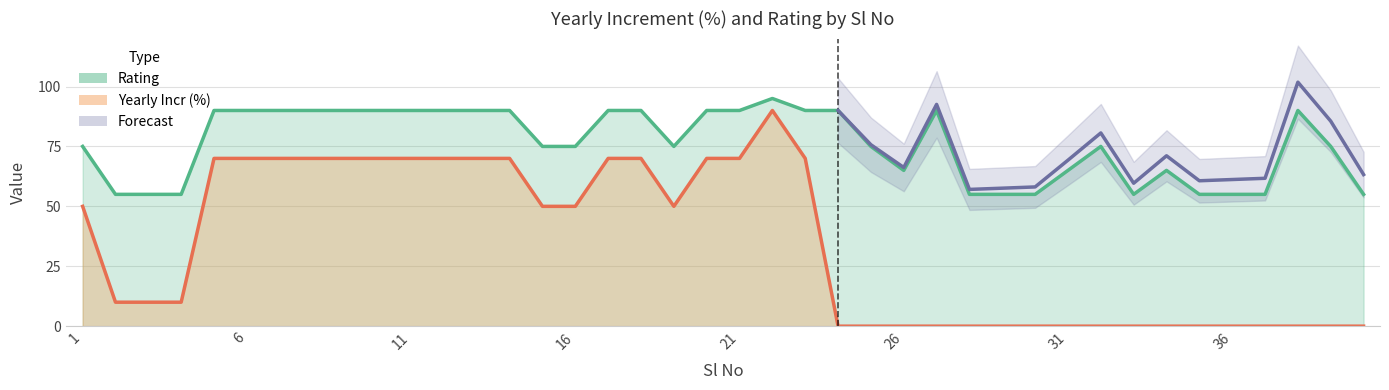

How many interior local valleys does the Rating series have?

3